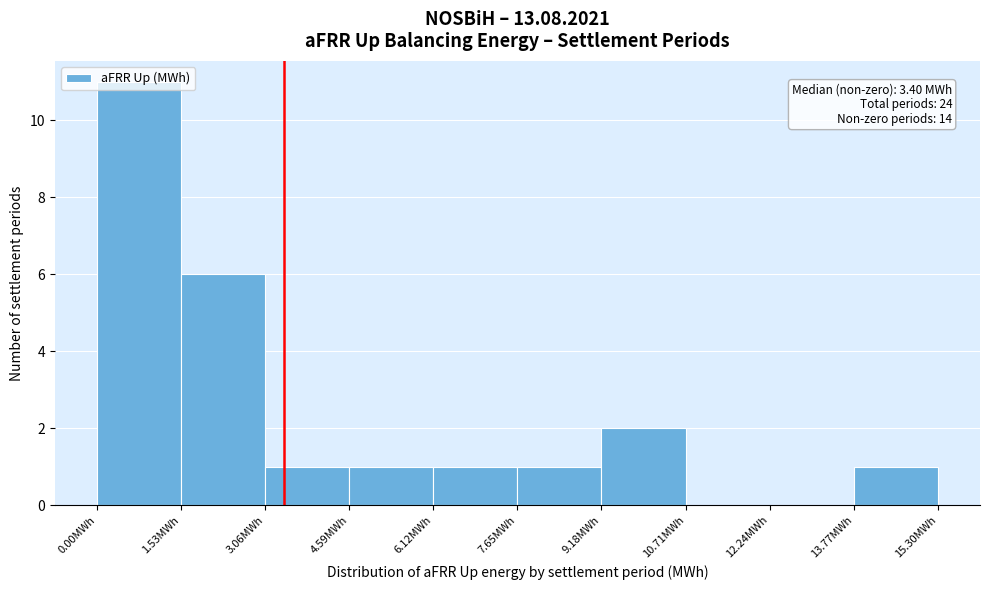

Over which range of the x-axis is the bar tallest?

0.0 to 1.6